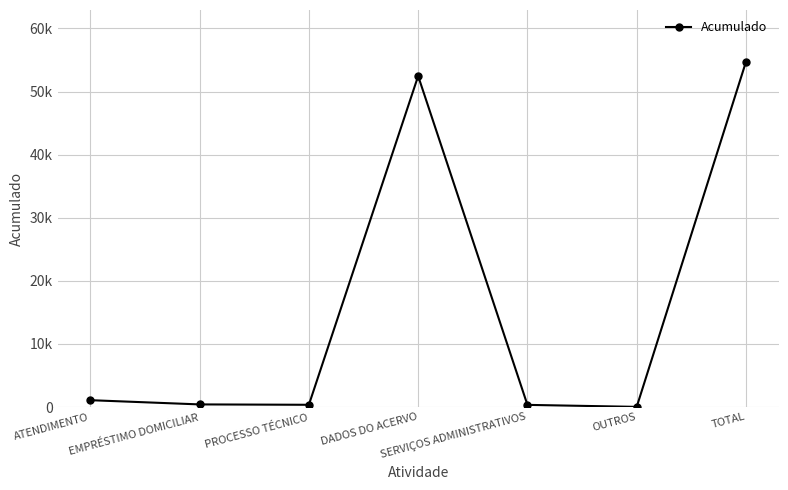

What is the smallest value displayed?

32